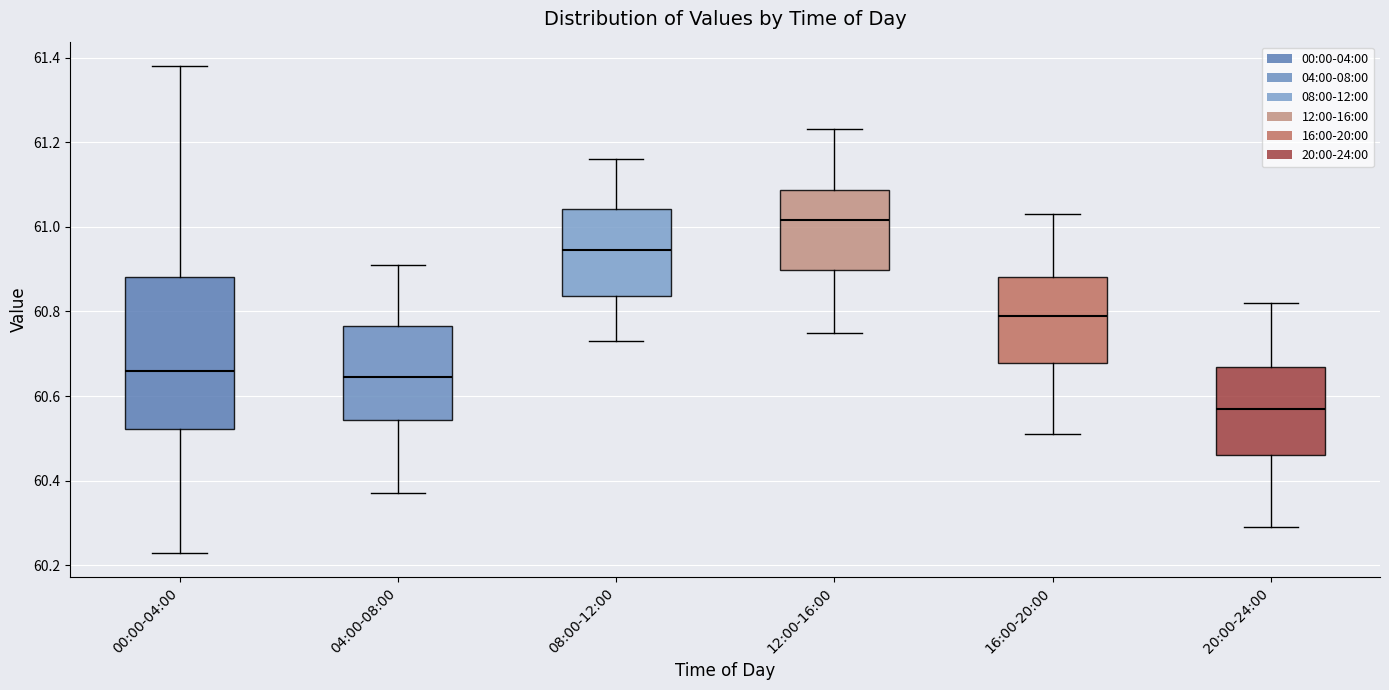

Reading left to right, read every box against the y-axis: the position of its median line, the range the box covers, and the ends of its whiskers. The values are not printed on the chart, so give them approximately, as read against the axis.

00:00-04:00: median 60.66, box 60.52 to 60.88, whiskers 60.24 to 61.38
04:00-08:00: median 60.64, box 60.54 to 60.76, whiskers 60.38 to 60.92
08:00-12:00: median 60.94, box 60.84 to 61.04, whiskers 60.74 to 61.16
12:00-16:00: median 61.02, box 60.90 to 61.08, whiskers 60.76 to 61.24
16:00-20:00: median 60.80, box 60.68 to 60.88, whiskers 60.52 to 61.04
20:00-24:00: median 60.58, box 60.46 to 60.68, whiskers 60.30 to 60.82